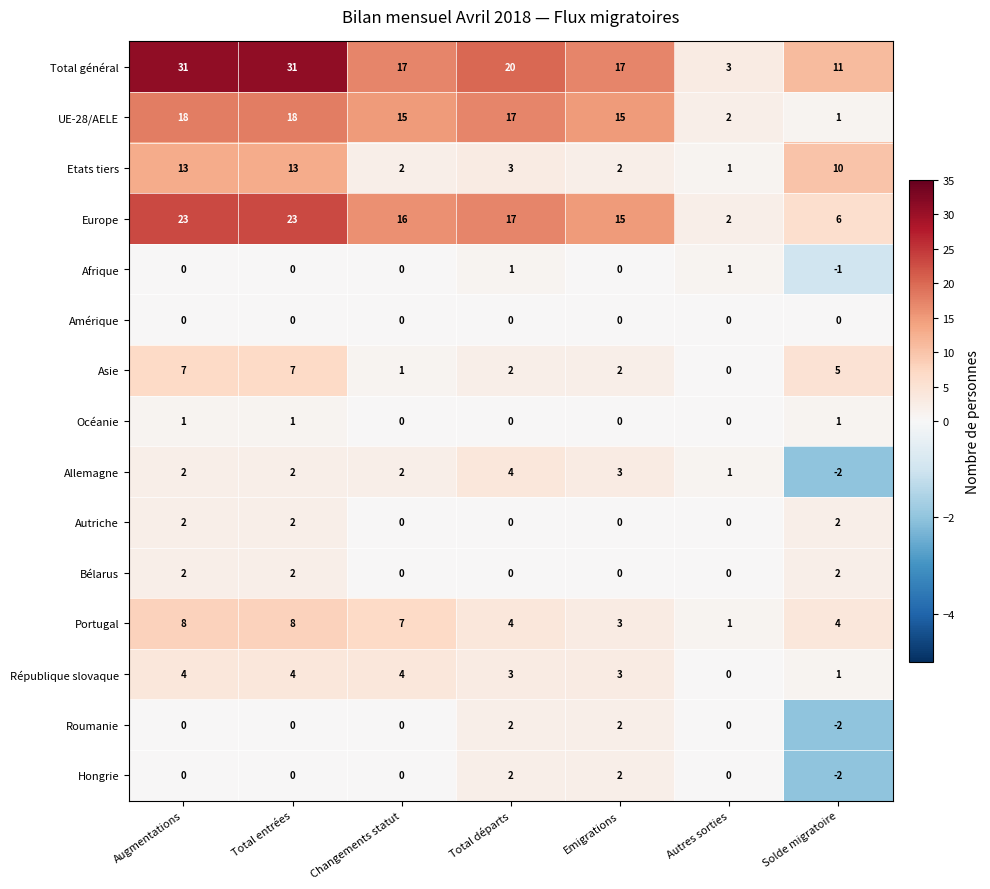

Which series has the largest total across all categories?

Total général